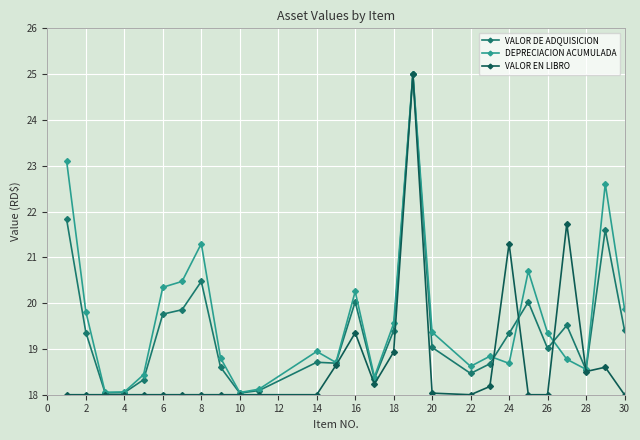

Which series has the widest spread of values?

VALOR EN LIBRO